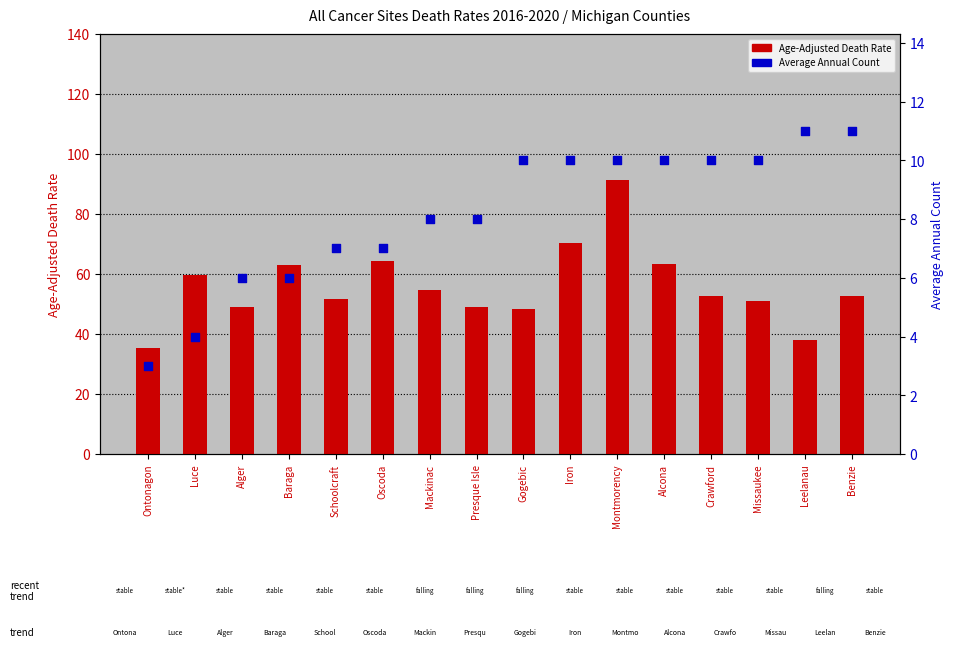

At which category is the sum across all series the highest?

Montmorency